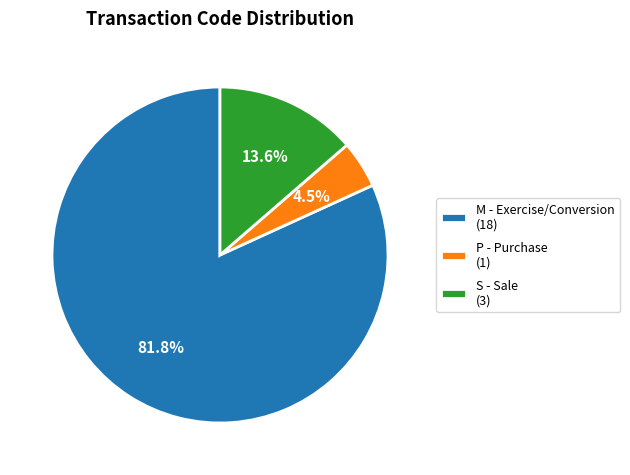

What is the majority slice?

M - Exercise/Conversion (18)